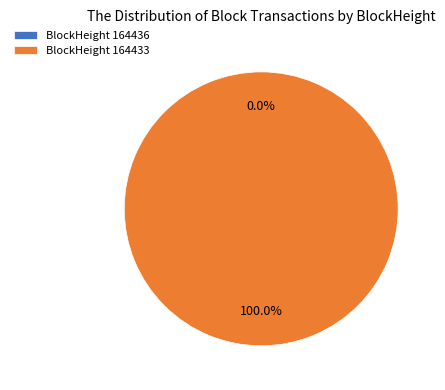

Count the number of slices in the pie.

2